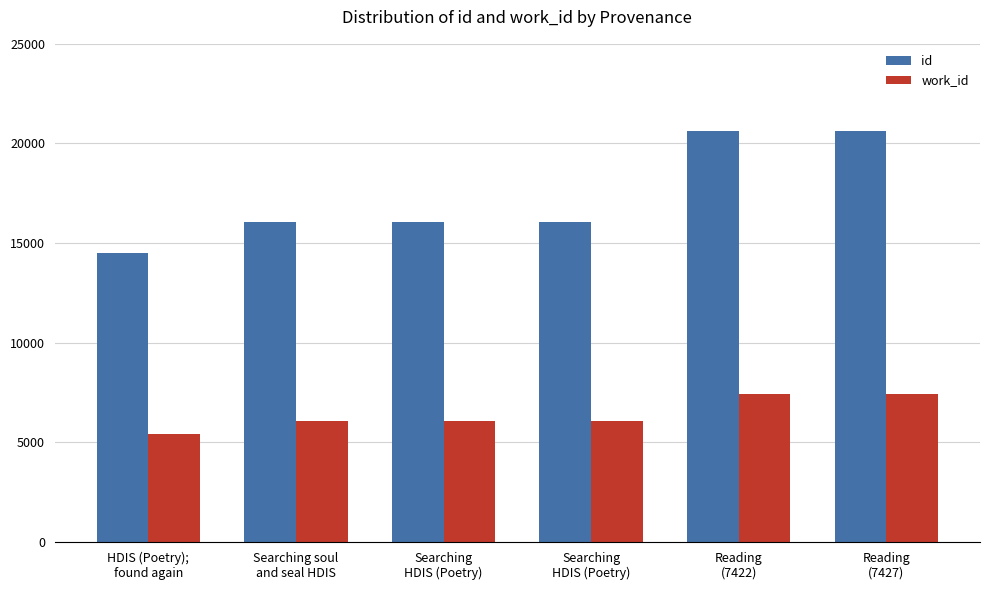

How many values in the work_id series are below 6071?

2